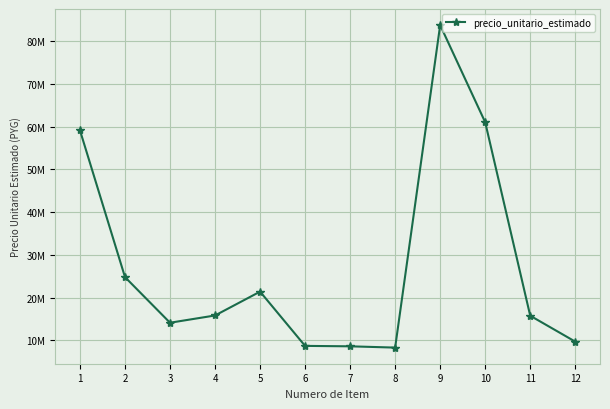

True or false: the data has more than 1 interior local peaks.

True